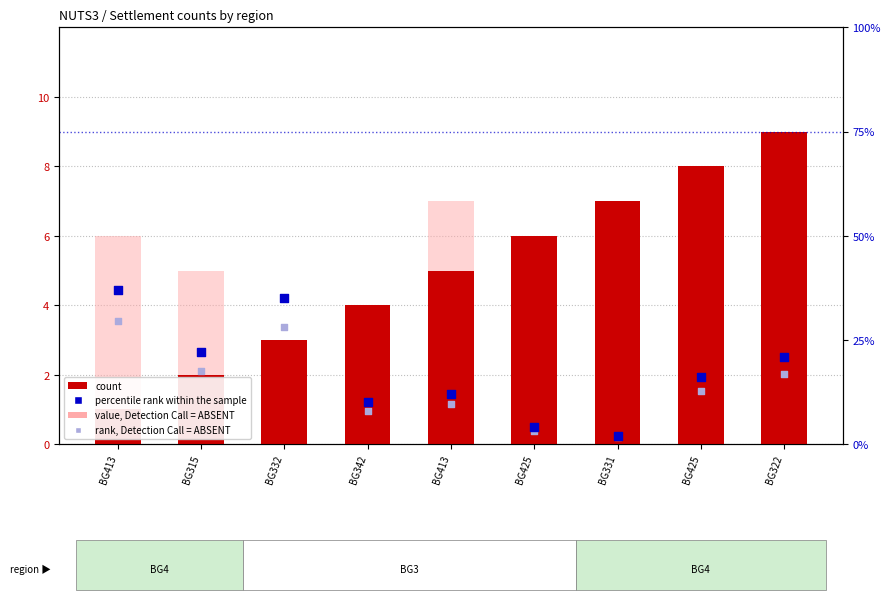

What is the total value across all series at BG332?

69.0